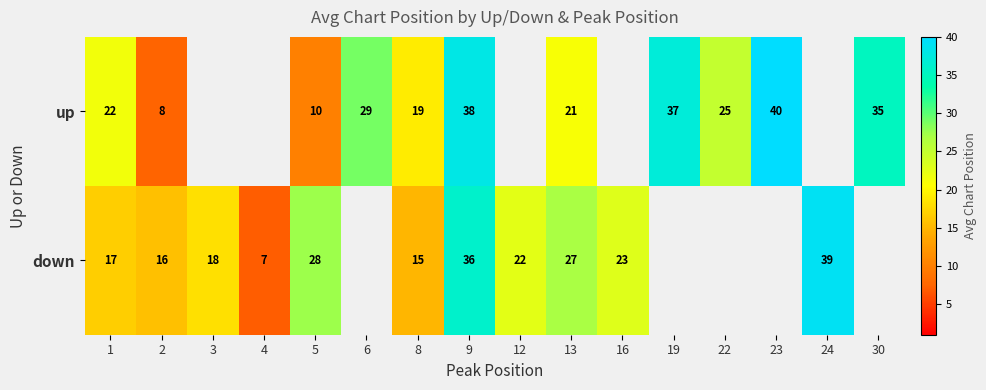

How many categories are shown in the chart?

16